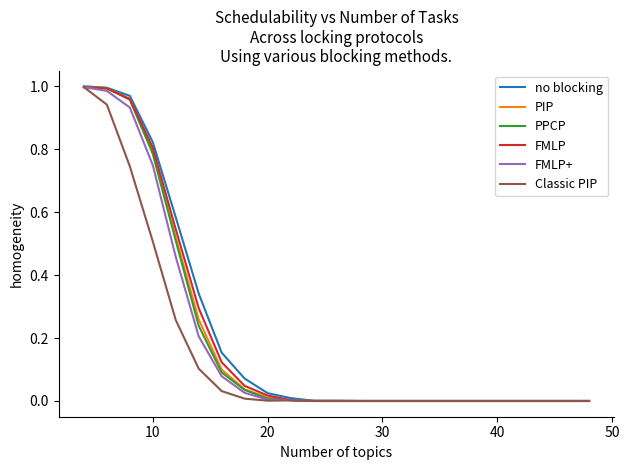

Is this an area chart (filled region under the line)?

No